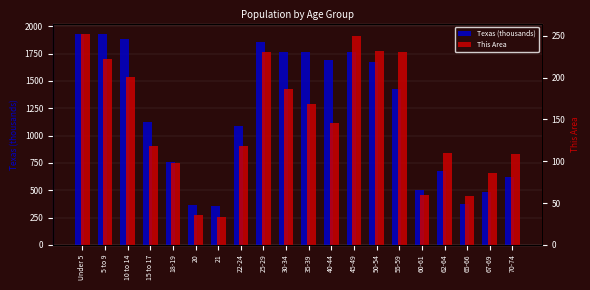

At 55-59, list the series in order from smallest to largest.

This Area, Texas (thousands)